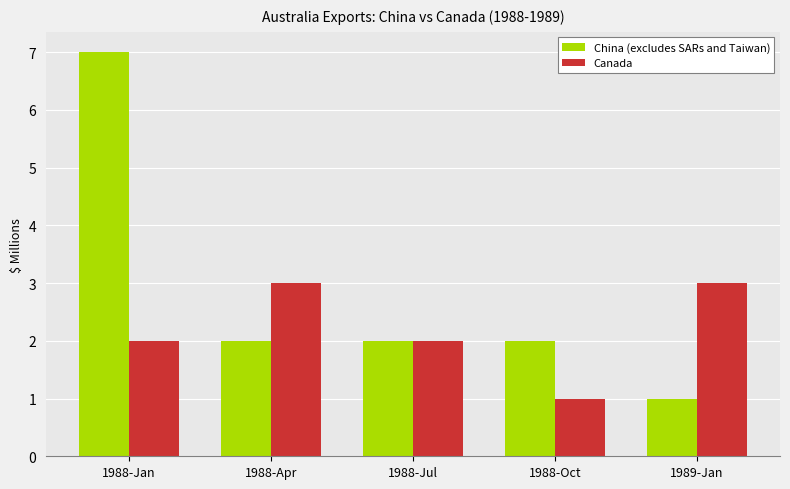

The value of China (excludes SARs and Taiwan) at 1988-Apr is 2. True or false?

True